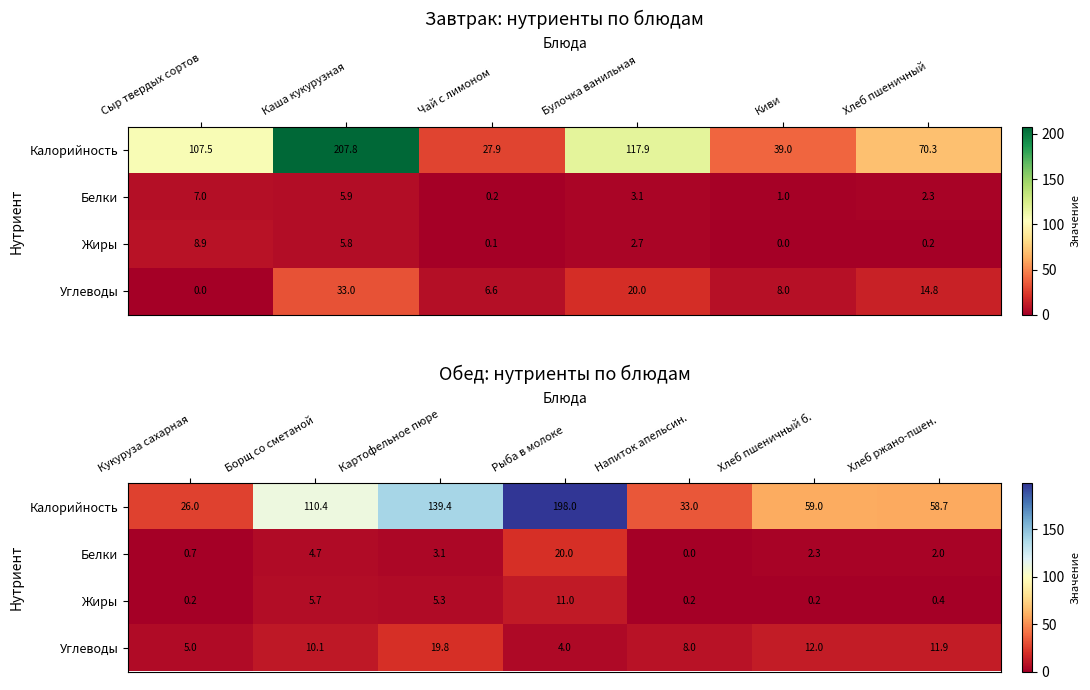

How many data points in Углеводы are less than 10?

3